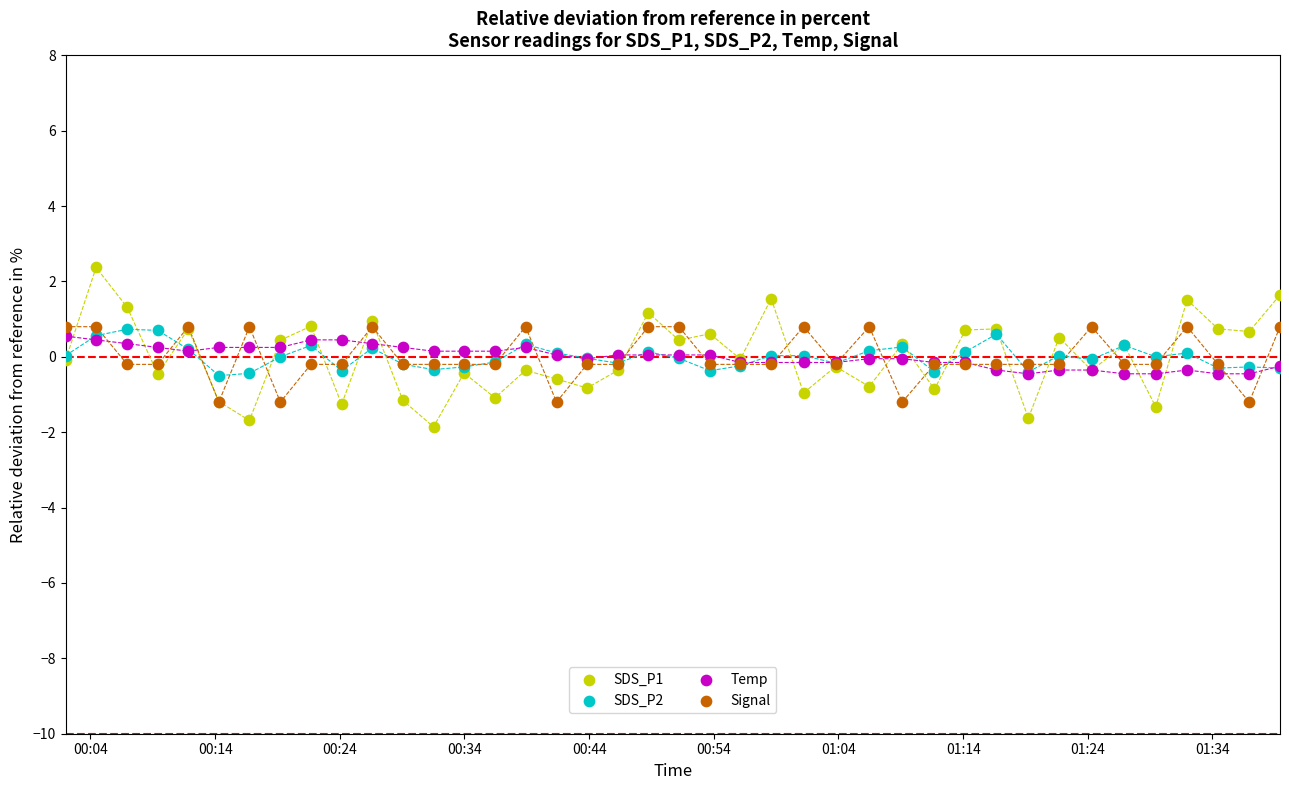

What are all the series names shown in the legend?

SDS_P1, SDS_P2, Temp, Signal